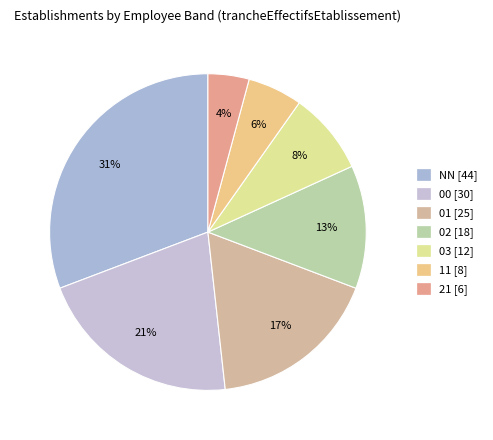

How many segments does this pie chart have?

7